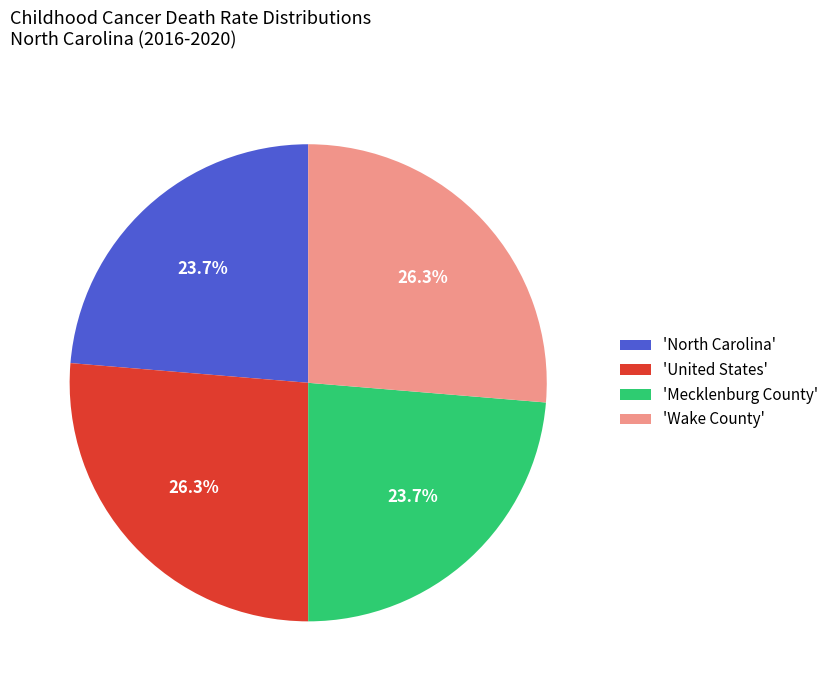

To the nearest percent, what is the average slice percentage?

25%